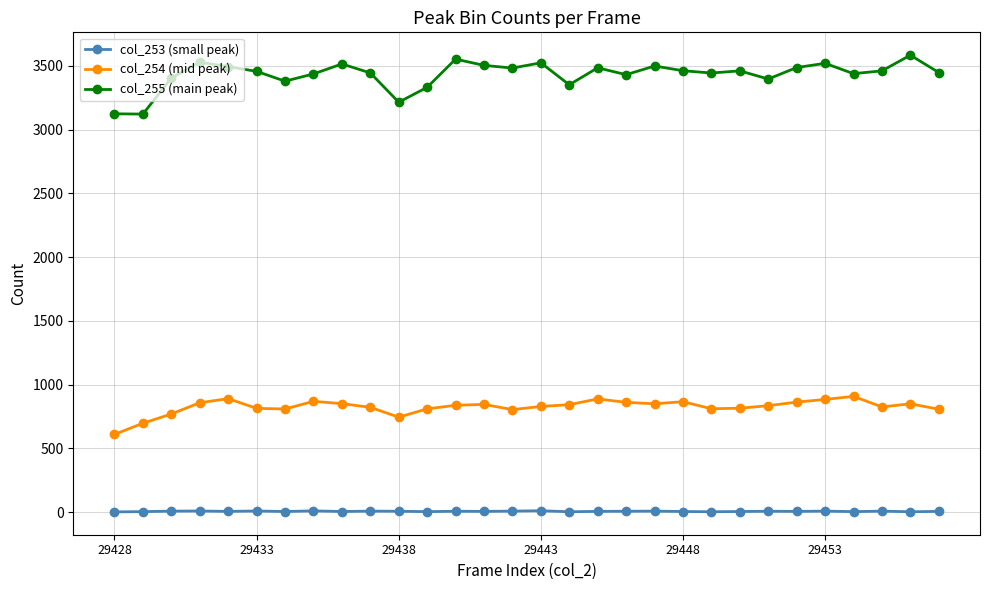

List the series in order of their overall mean, highest first.

col_255 (main peak), col_254 (mid peak), col_253 (small peak)